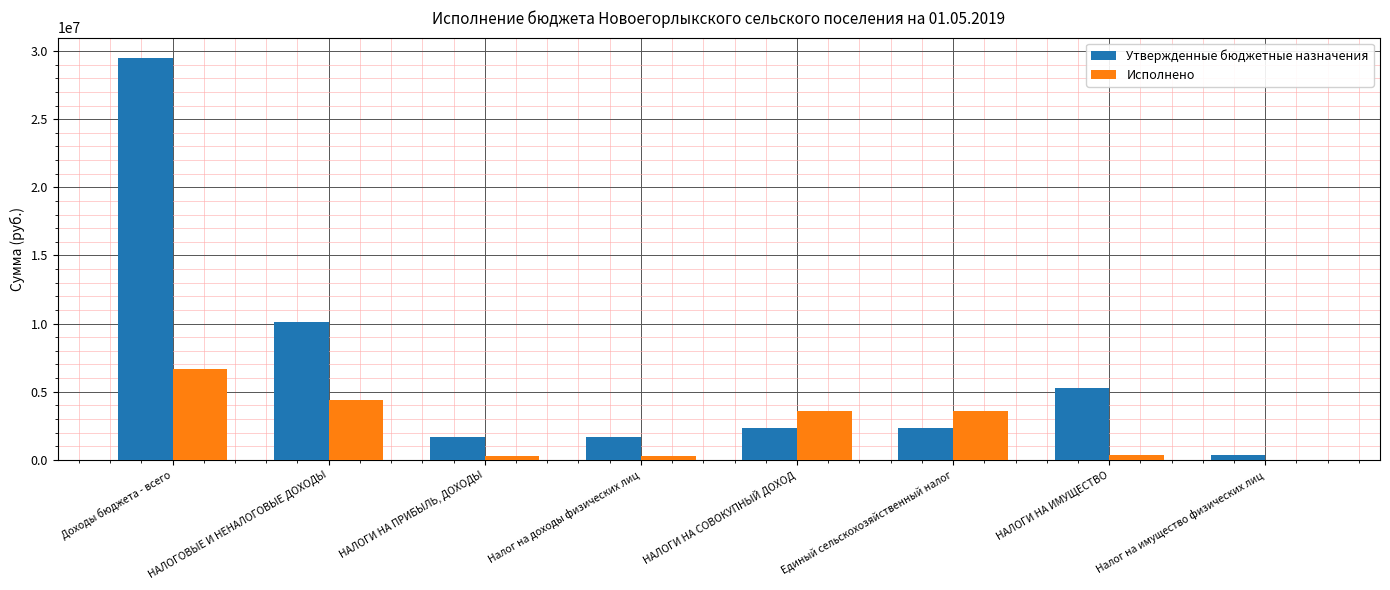

What is the sum of all Утвержденные бюджетные назначения values?

53237100.0